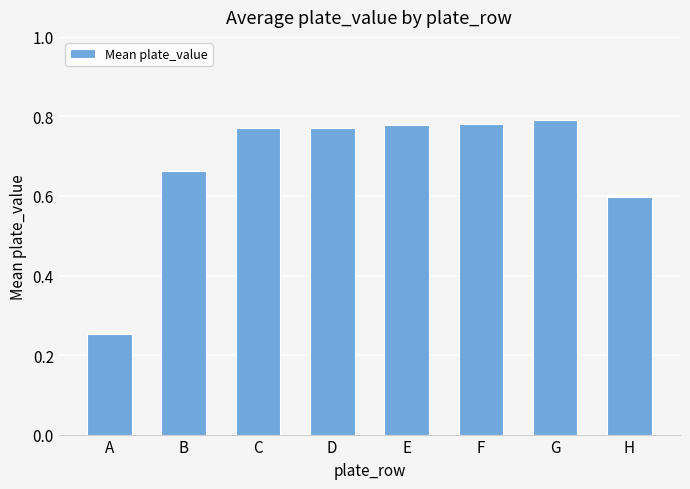

What is the difference between the maximum and minimum values?

0.5